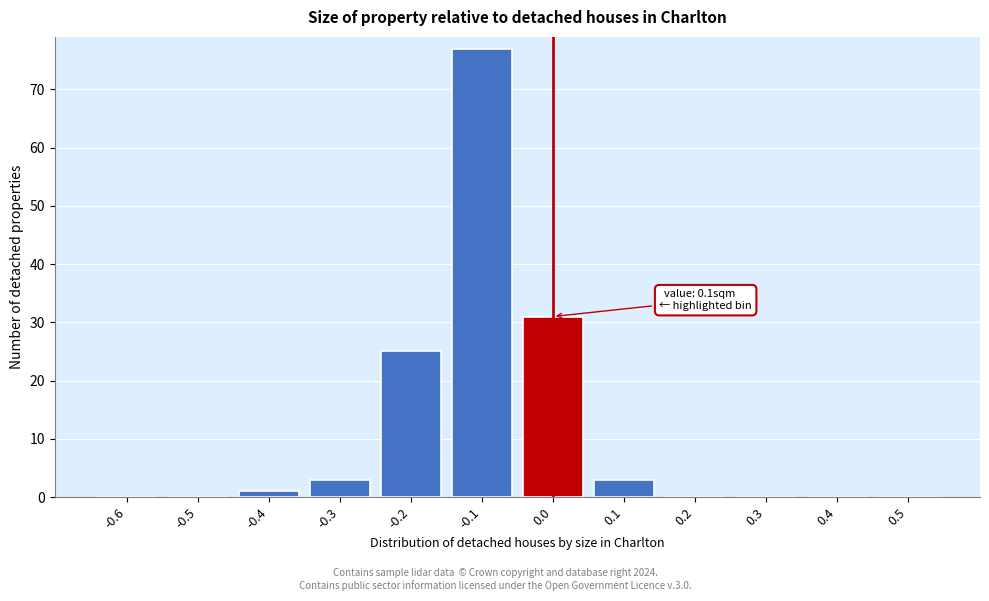

Reading right to left, list all the values displayed in this chart.

0.5=0	0.4=0	0.3=0	0.2=0	0.1=3	0.0=31	-0.1=77	-0.2=25	-0.3=3	-0.4=1	-0.5=0	-0.6=0